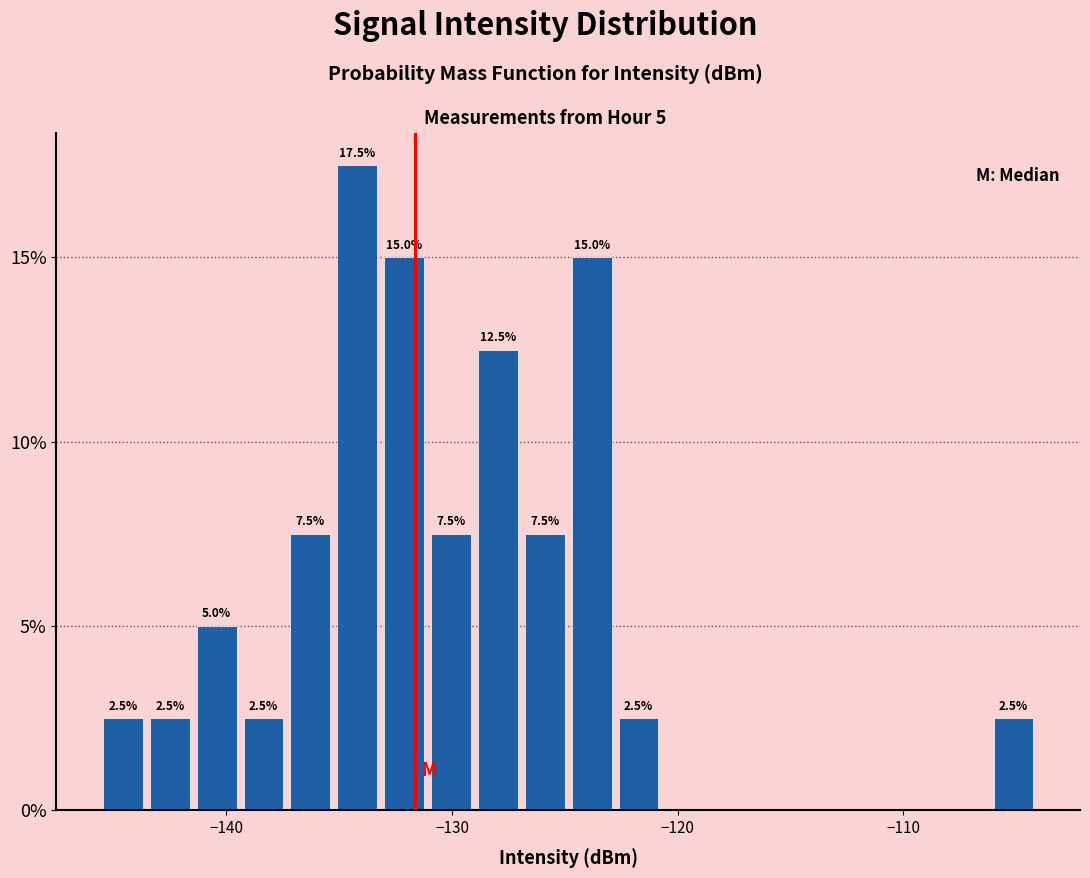

Read against the x-axis, roughly where is the centre of the tallest bar?

-134